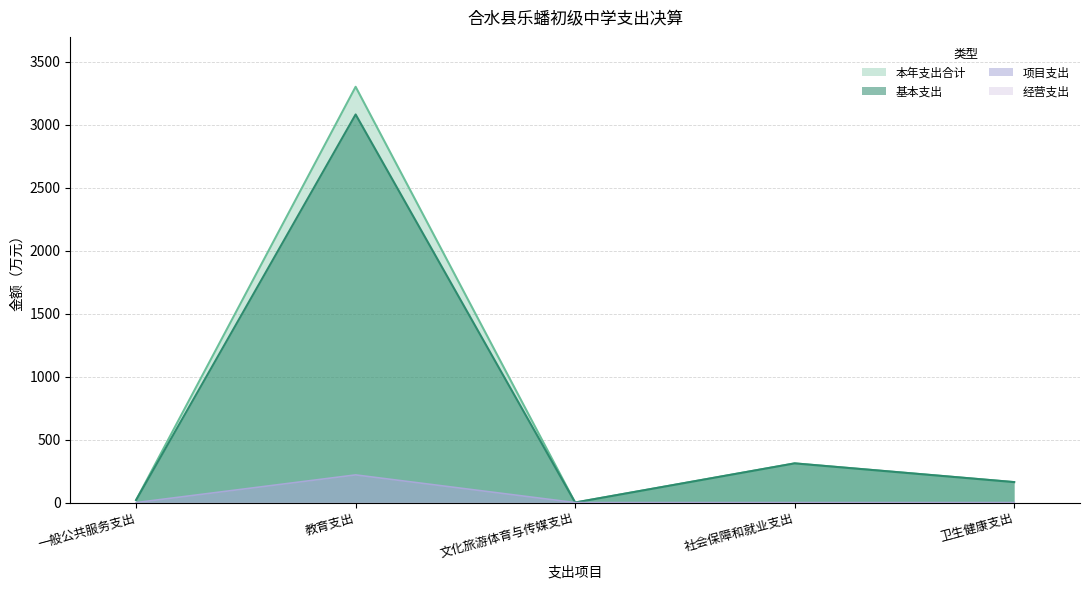

Reading right to left, list all the values displayed in this chart.

本年支出合计: 卫生健康支出=162.4	社会保障和就业支出=311.1	文化旅游体育与传媒支出=0.4	教育支出=3299.8	一般公共服务支出=20.2
基本支出: 卫生健康支出=162.4	社会保障和就业支出=311.1	文化旅游体育与传媒支出=0.4	教育支出=3080.1	一般公共服务支出=20.2
项目支出: 卫生健康支出=0.0	社会保障和就业支出=0.0	文化旅游体育与传媒支出=0.0	教育支出=219.6	一般公共服务支出=0.0